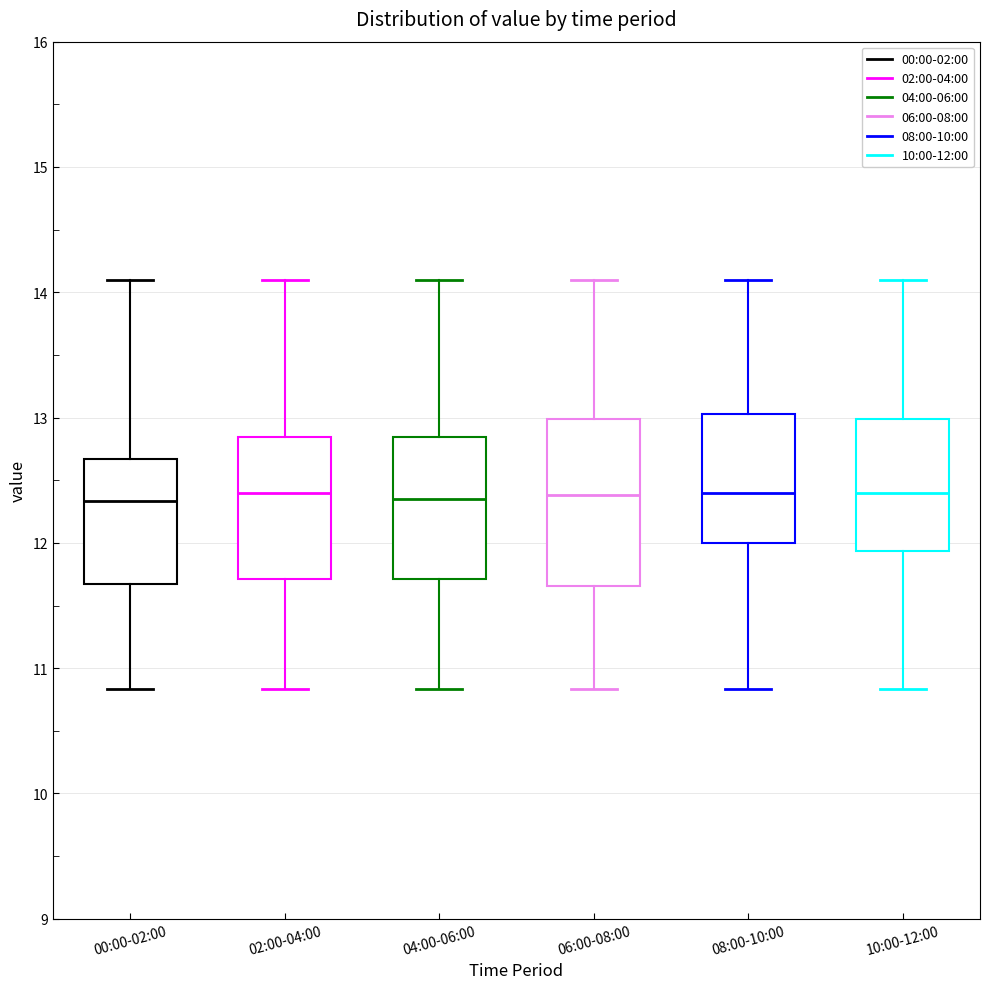

Reading left to right, transcribe this box plot: for each box, give where its median line is, the range the box spans, and where its two whiskers end, as read against the y-axis. The values are not printed on the chart, so give them approximately, as read against the axis.

00:00-02:00: median 12.3, box 11.7 to 12.7, whiskers 10.8 to 14.1
02:00-04:00: median 12.4, box 11.7 to 12.8, whiskers 10.8 to 14.1
04:00-06:00: median 12.4, box 11.7 to 12.8, whiskers 10.8 to 14.1
06:00-08:00: median 12.4, box 11.7 to 13.0, whiskers 10.8 to 14.1
08:00-10:00: median 12.4, box 12.0 to 13.0, whiskers 10.8 to 14.1
10:00-12:00: median 12.4, box 11.9 to 13.0, whiskers 10.8 to 14.1